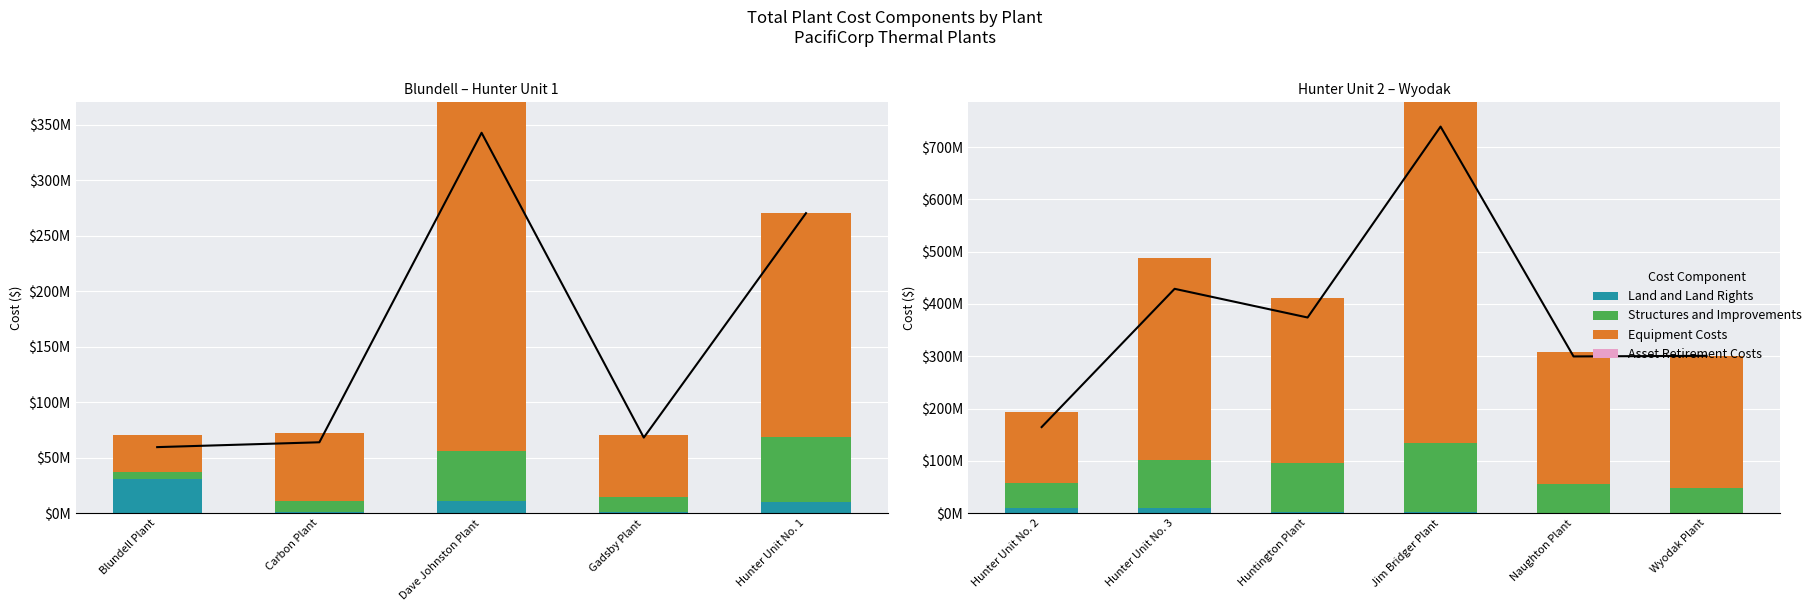

How many bars are there in total?

24